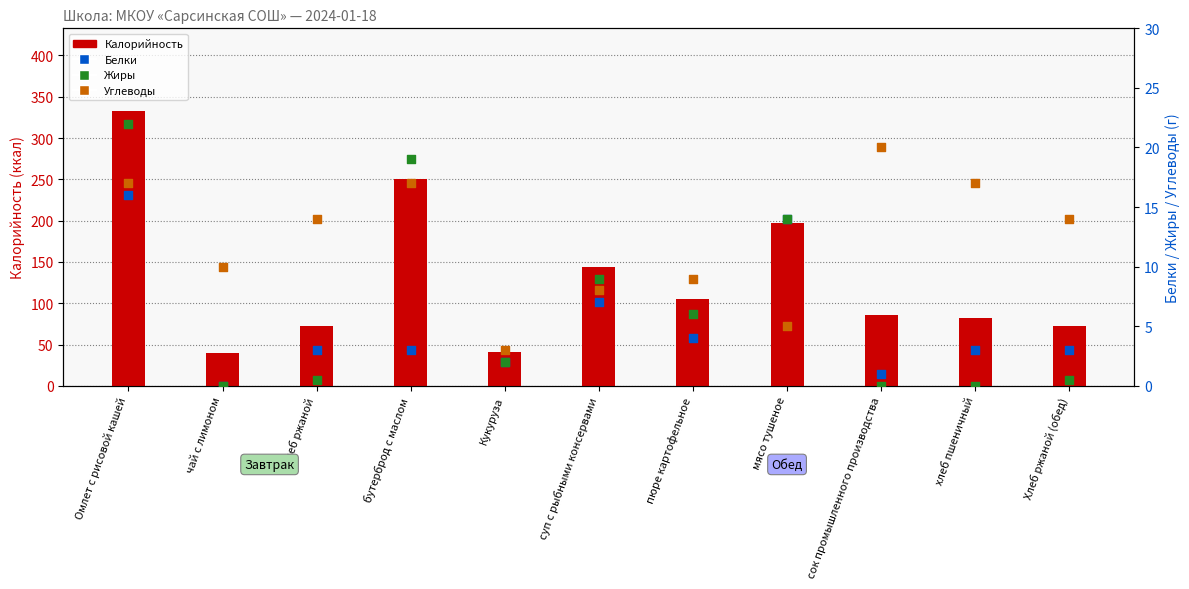

What are all the series names shown in the legend?

Калорийность, Белки, Жиры, Углеводы